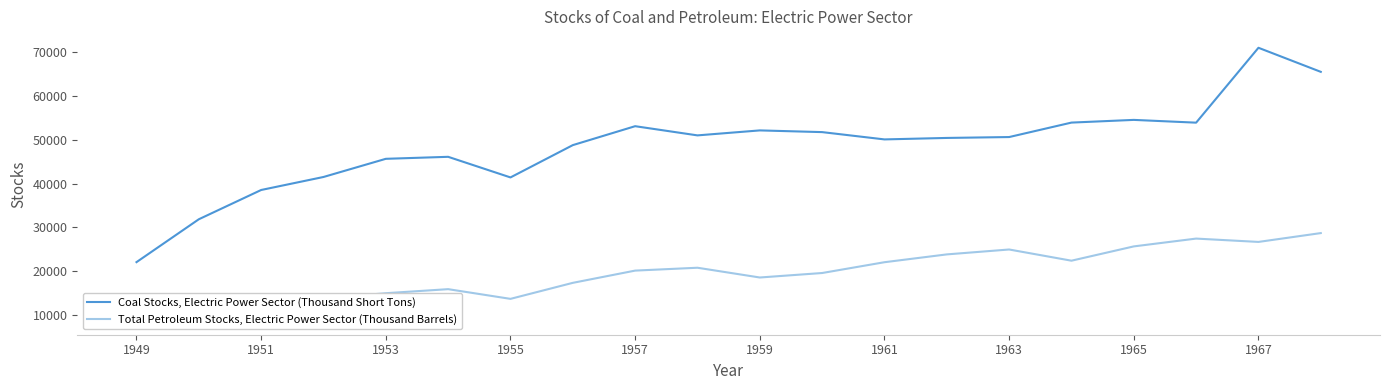

What is the difference between the second highest and second lowest values in the Coal Stocks, Electric Power Sector (Thousand Short Tons) series?

33650.9